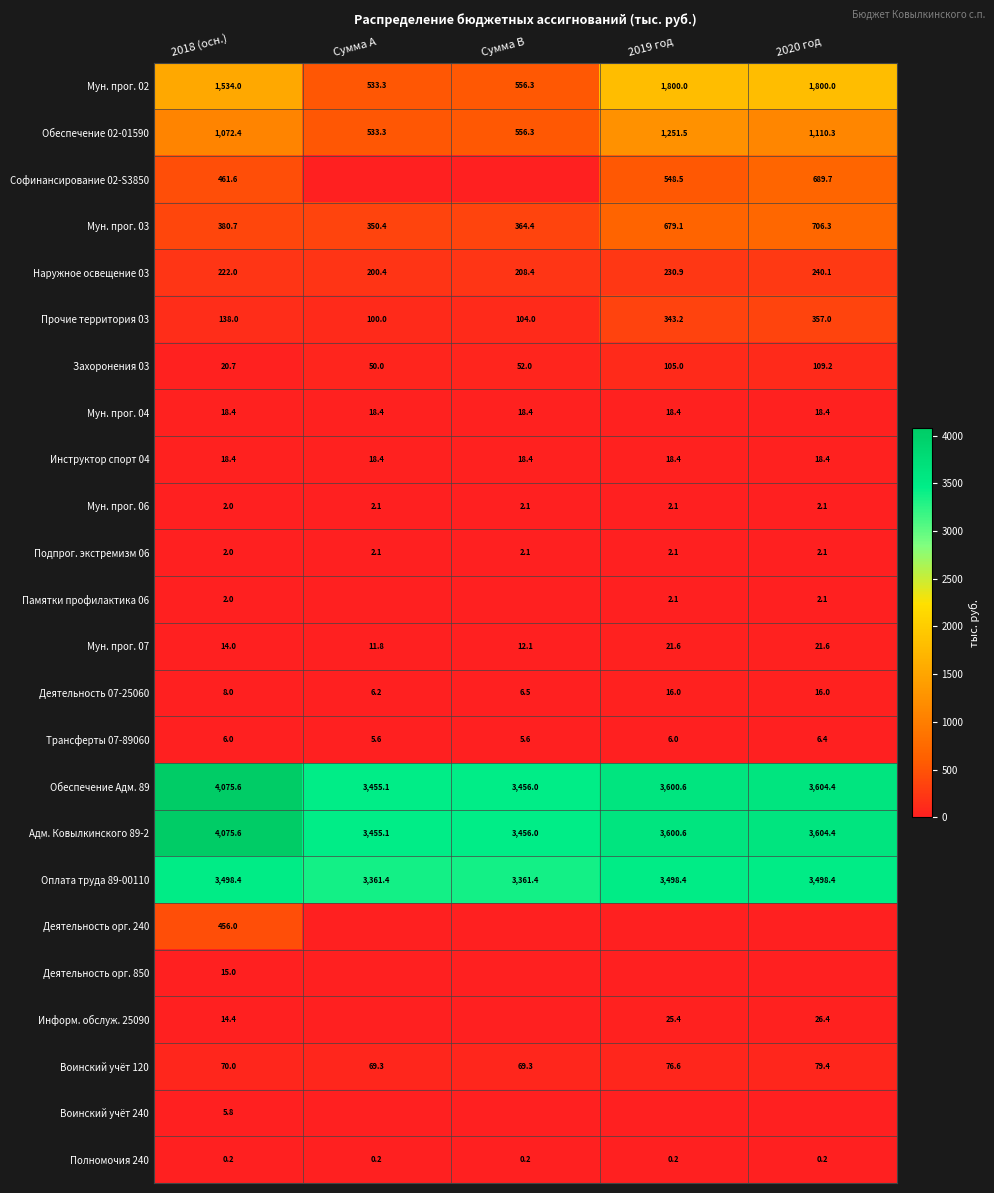

What is the sum of all Инструктор спорт 04 values?

92.0